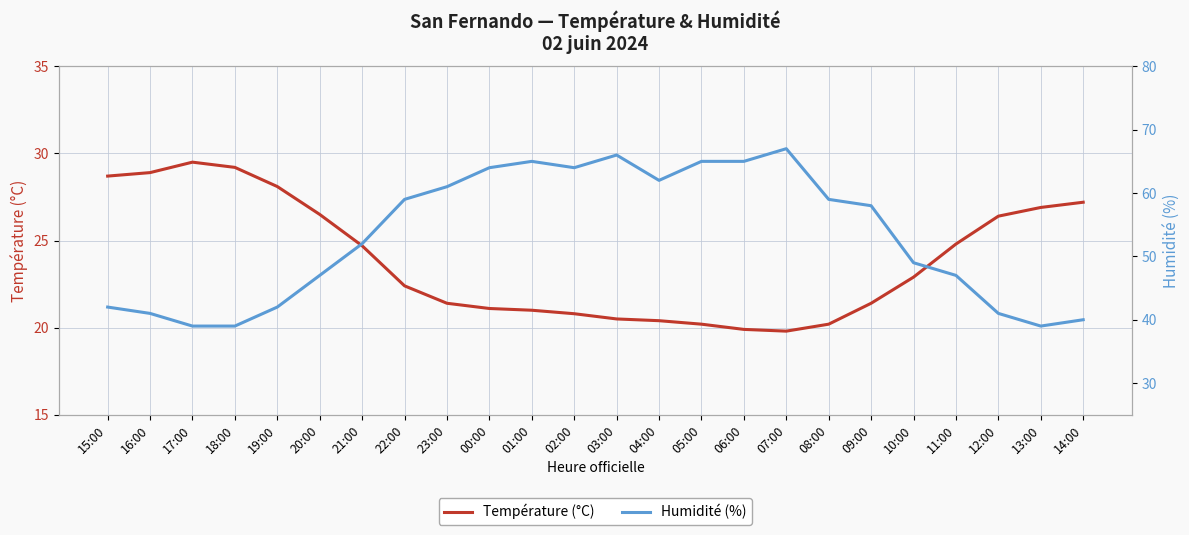

How many interior local valleys does the Température (°C) series have?

1